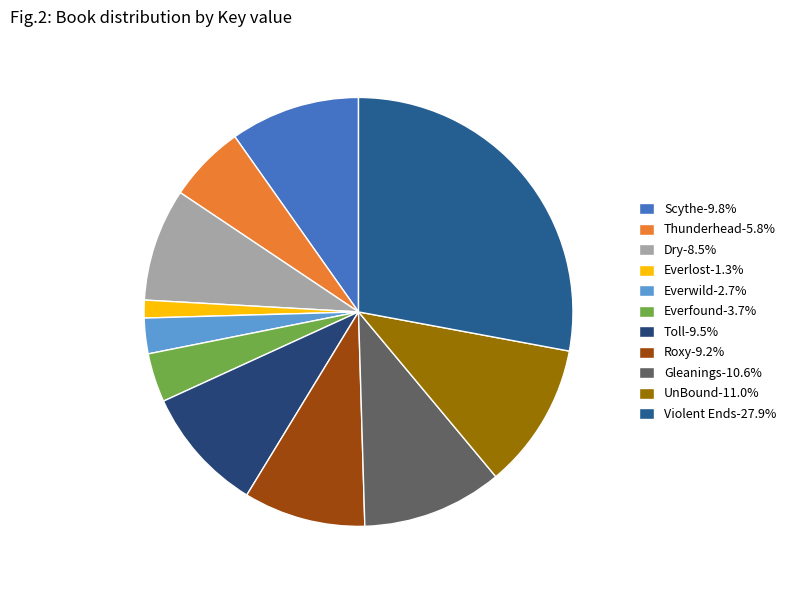

Between Thunderhead and Toll, which is larger?

Toll